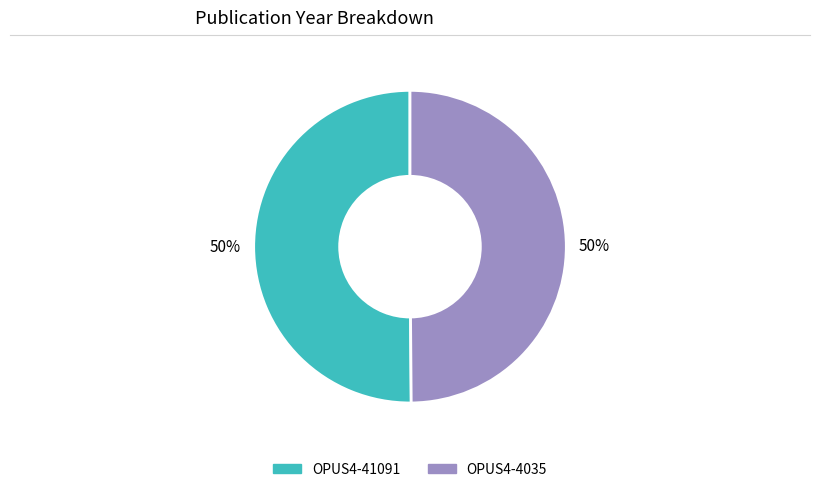

The OPUS4-4035 slice represents 50% of the pie. True or false?

True